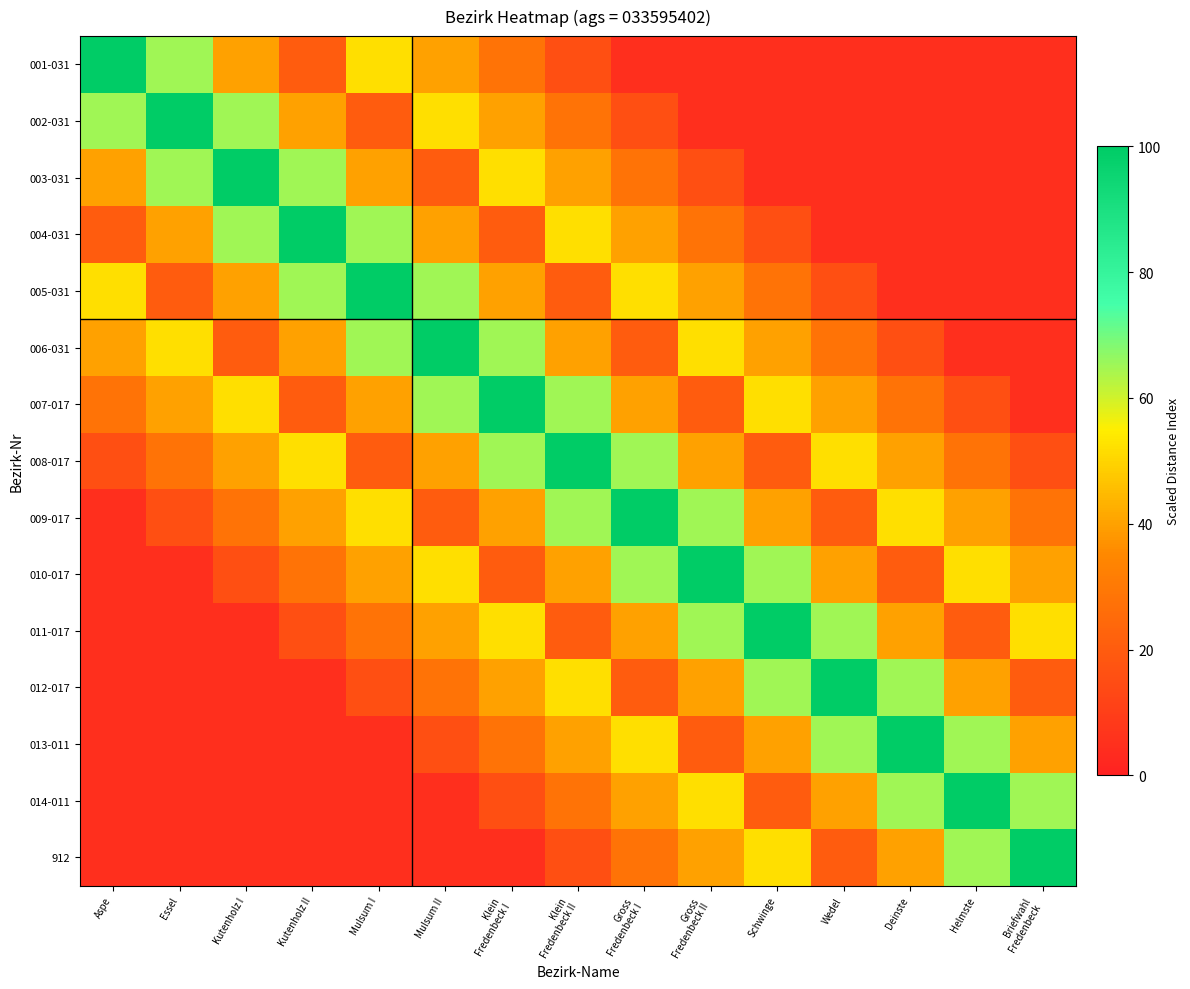

Reading left to right, transcribe all the data shown in this chart.

001-031: Aspe=100	Essel=65	Kutenholz I=40	Kutenholz II=20	Mulsum I=52	Mulsum II=40	Klein
Fredenbeck I=28	Klein
Fredenbeck II=16	Gross
Fredenbeck I=5	Gross
Fredenbeck II=5	Schwinge=5	Wedel=5	Deinste=5	Helmste=5	Briefwahl
Fredenbeck=5
002-031: Aspe=65	Essel=100	Kutenholz I=65	Kutenholz II=40	Mulsum I=20	Mulsum II=52	Klein
Fredenbeck I=40	Klein
Fredenbeck II=28	Gross
Fredenbeck I=16	Gross
Fredenbeck II=5	Schwinge=5	Wedel=5	Deinste=5	Helmste=5	Briefwahl
Fredenbeck=5
003-031: Aspe=40	Essel=65	Kutenholz I=100	Kutenholz II=65	Mulsum I=40	Mulsum II=20	Klein
Fredenbeck I=52	Klein
Fredenbeck II=40	Gross
Fredenbeck I=28	Gross
Fredenbeck II=16	Schwinge=5	Wedel=5	Deinste=5	Helmste=5	Briefwahl
Fredenbeck=5
004-031: Aspe=20	Essel=40	Kutenholz I=65	Kutenholz II=100	Mulsum I=65	Mulsum II=40	Klein
Fredenbeck I=20	Klein
Fredenbeck II=52	Gross
Fredenbeck I=40	Gross
Fredenbeck II=28	Schwinge=16	Wedel=5	Deinste=5	Helmste=5	Briefwahl
Fredenbeck=5
005-031: Aspe=52	Essel=20	Kutenholz I=40	Kutenholz II=65	Mulsum I=100	Mulsum II=65	Klein
Fredenbeck I=40	Klein
Fredenbeck II=20	Gross
Fredenbeck I=52	Gross
Fredenbeck II=40	Schwinge=28	Wedel=16	Deinste=5	Helmste=5	Briefwahl
Fredenbeck=5
006-031: Aspe=40	Essel=52	Kutenholz I=20	Kutenholz II=40	Mulsum I=65	Mulsum II=100	Klein
Fredenbeck I=65	Klein
Fredenbeck II=40	Gross
Fredenbeck I=20	Gross
Fredenbeck II=52	Schwinge=40	Wedel=28	Deinste=16	Helmste=5	Briefwahl
Fredenbeck=5
007-017: Aspe=28	Essel=40	Kutenholz I=52	Kutenholz II=20	Mulsum I=40	Mulsum II=65	Klein
Fredenbeck I=100	Klein
Fredenbeck II=65	Gross
Fredenbeck I=40	Gross
Fredenbeck II=20	Schwinge=52	Wedel=40	Deinste=28	Helmste=16	Briefwahl
Fredenbeck=5
008-017: Aspe=16	Essel=28	Kutenholz I=40	Kutenholz II=52	Mulsum I=20	Mulsum II=40	Klein
Fredenbeck I=65	Klein
Fredenbeck II=100	Gross
Fredenbeck I=65	Gross
Fredenbeck II=40	Schwinge=20	Wedel=52	Deinste=40	Helmste=28	Briefwahl
Fredenbeck=16
009-017: Aspe=5	Essel=16	Kutenholz I=28	Kutenholz II=40	Mulsum I=52	Mulsum II=20	Klein
Fredenbeck I=40	Klein
Fredenbeck II=65	Gross
Fredenbeck I=100	Gross
Fredenbeck II=65	Schwinge=40	Wedel=20	Deinste=52	Helmste=40	Briefwahl
Fredenbeck=28
010-017: Aspe=5	Essel=5	Kutenholz I=16	Kutenholz II=28	Mulsum I=40	Mulsum II=52	Klein
Fredenbeck I=20	Klein
Fredenbeck II=40	Gross
Fredenbeck I=65	Gross
Fredenbeck II=100	Schwinge=65	Wedel=40	Deinste=20	Helmste=52	Briefwahl
Fredenbeck=40
011-017: Aspe=5	Essel=5	Kutenholz I=5	Kutenholz II=16	Mulsum I=28	Mulsum II=40	Klein
Fredenbeck I=52	Klein
Fredenbeck II=20	Gross
Fredenbeck I=40	Gross
Fredenbeck II=65	Schwinge=100	Wedel=65	Deinste=40	Helmste=20	Briefwahl
Fredenbeck=52
012-017: Aspe=5	Essel=5	Kutenholz I=5	Kutenholz II=5	Mulsum I=16	Mulsum II=28	Klein
Fredenbeck I=40	Klein
Fredenbeck II=52	Gross
Fredenbeck I=20	Gross
Fredenbeck II=40	Schwinge=65	Wedel=100	Deinste=65	Helmste=40	Briefwahl
Fredenbeck=20
013-011: Aspe=5	Essel=5	Kutenholz I=5	Kutenholz II=5	Mulsum I=5	Mulsum II=16	Klein
Fredenbeck I=28	Klein
Fredenbeck II=40	Gross
Fredenbeck I=52	Gross
Fredenbeck II=20	Schwinge=40	Wedel=65	Deinste=100	Helmste=65	Briefwahl
Fredenbeck=40
014-011: Aspe=5	Essel=5	Kutenholz I=5	Kutenholz II=5	Mulsum I=5	Mulsum II=5	Klein
Fredenbeck I=16	Klein
Fredenbeck II=28	Gross
Fredenbeck I=40	Gross
Fredenbeck II=52	Schwinge=20	Wedel=40	Deinste=65	Helmste=100	Briefwahl
Fredenbeck=65
912: Aspe=5	Essel=5	Kutenholz I=5	Kutenholz II=5	Mulsum I=5	Mulsum II=5	Klein
Fredenbeck I=5	Klein
Fredenbeck II=16	Gross
Fredenbeck I=28	Gross
Fredenbeck II=40	Schwinge=52	Wedel=20	Deinste=40	Helmste=65	Briefwahl
Fredenbeck=100